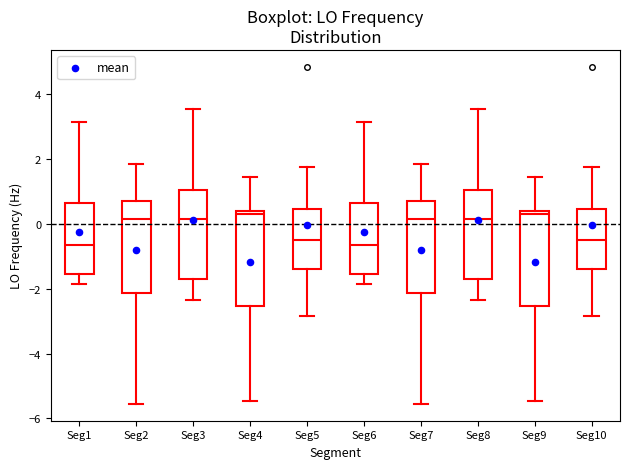

Where is the lower edge of the box for Seg9 on the y-axis? The values are not printed on the chart, so give them approximately, as read against the axis.

-2.6